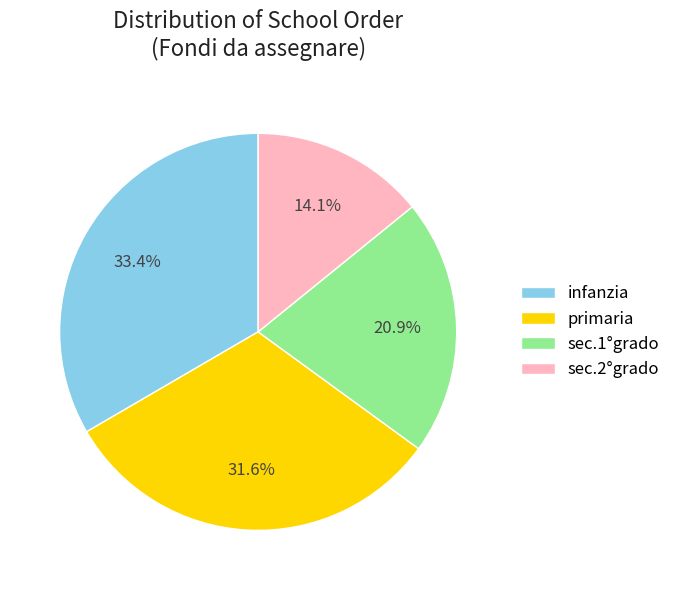

Which category has the biggest portion of the pie?

infanzia